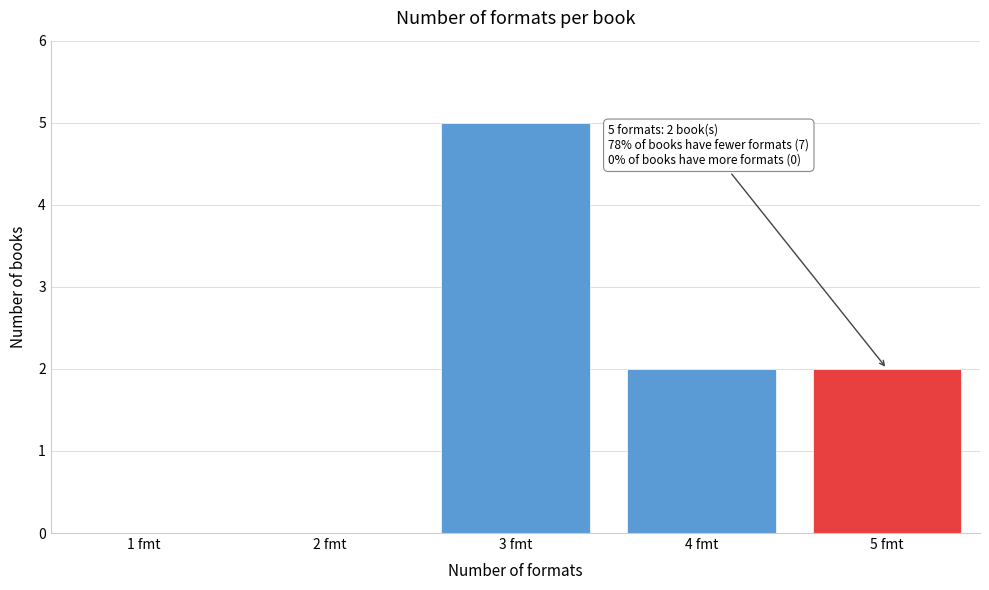

Reading left to right, what are all the values shown in this chart?

1 fmt=0	2 fmt=0	3 fmt=5	4 fmt=2	5 fmt=2